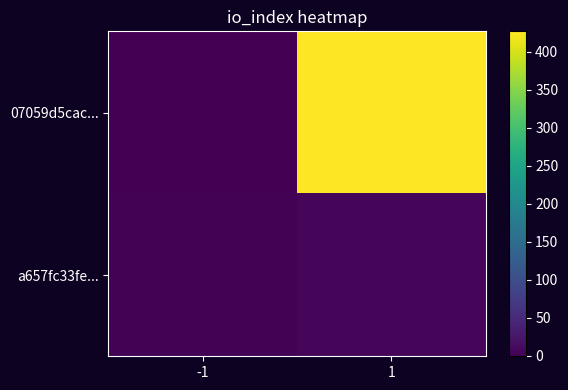

What is the total value across all series at 1?

433